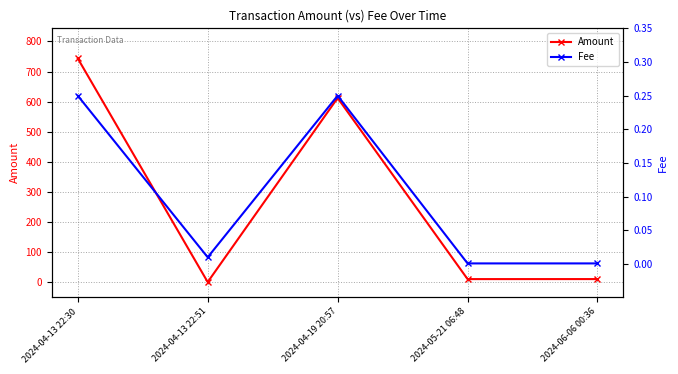

What is the label of the 1st point from the left?

2024-04-13 22:30